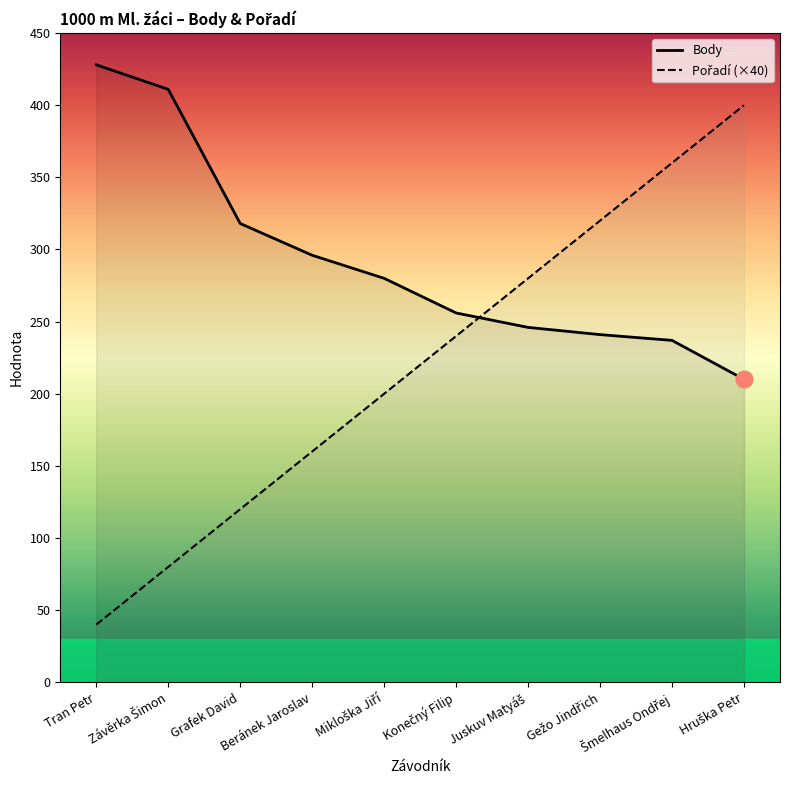

Does the chart have visible grid lines?

No